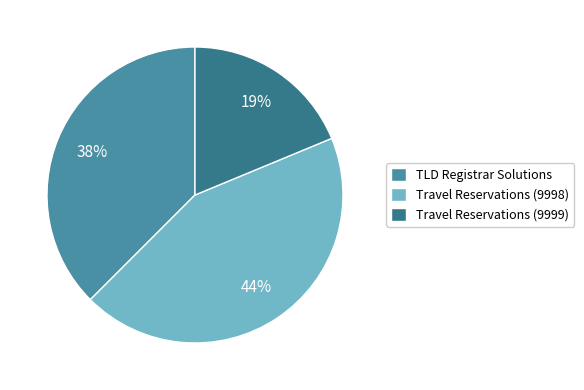

Does Travel Reservations (9999) account for over 50% of the chart?

No